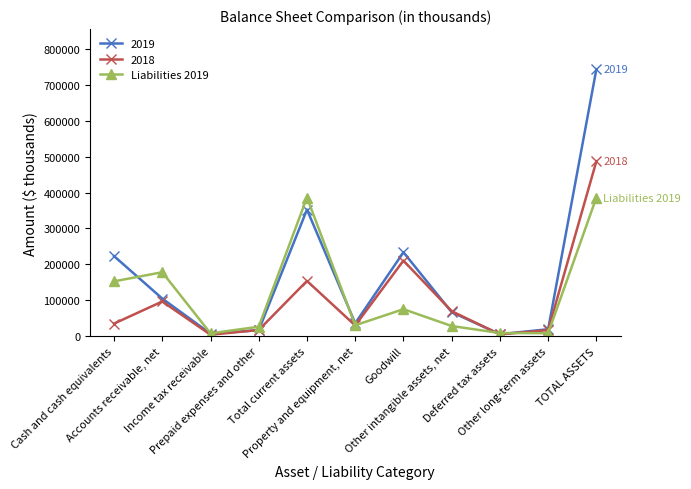

List the series in order of their peak value, highest first.

2019, 2018, Liabilities 2019